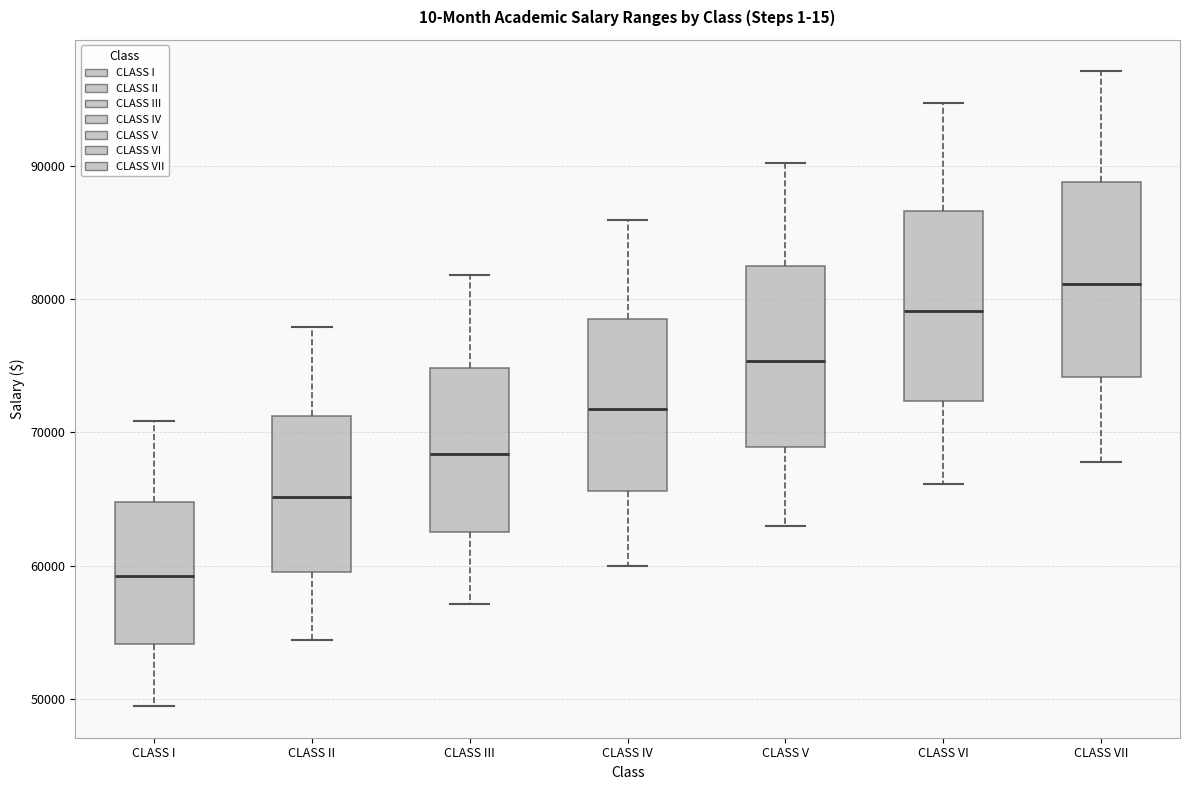

Where does the lower whisker of the box for CLASS I end on the y-axis? The values are not printed on the chart, so give them approximately, as read against the axis.

49000